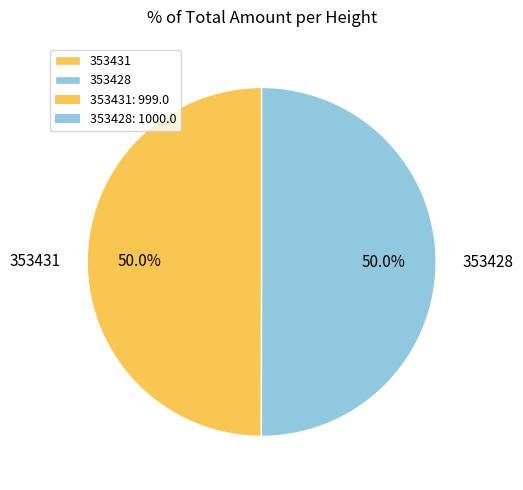

Is it true that 353431 is 50% of the pie?

True